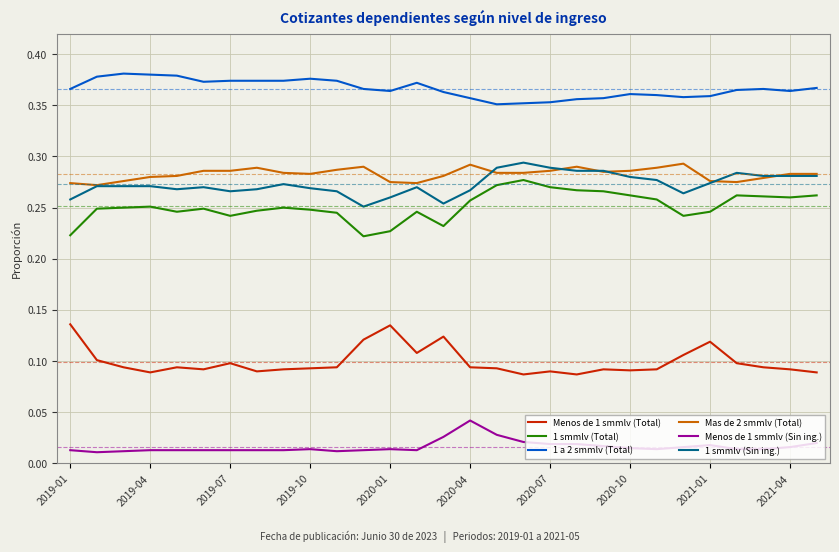

True or false: Mas de 2 smmlv (Total) and 1 a 2 smmlv (Total) intersect in this chart.

False